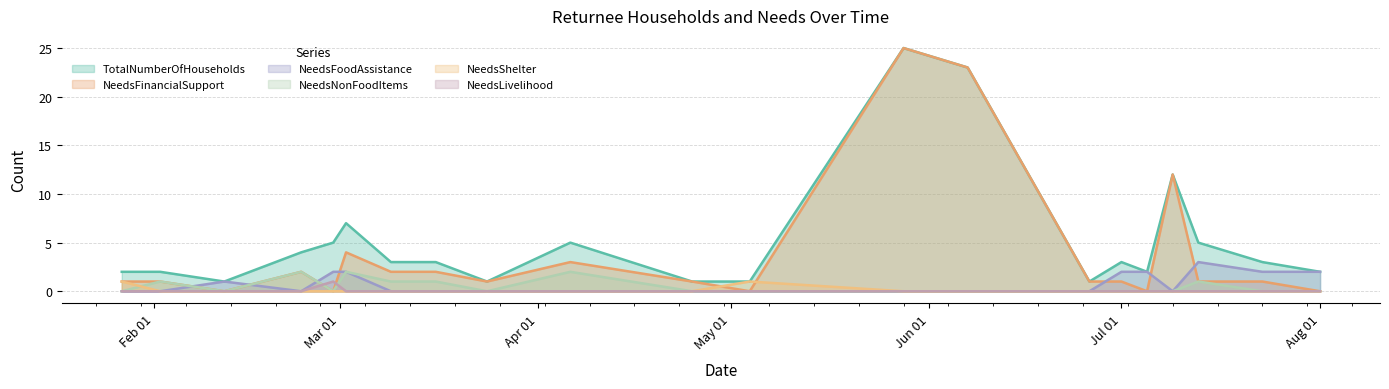

How many lines are shown in the chart?

6